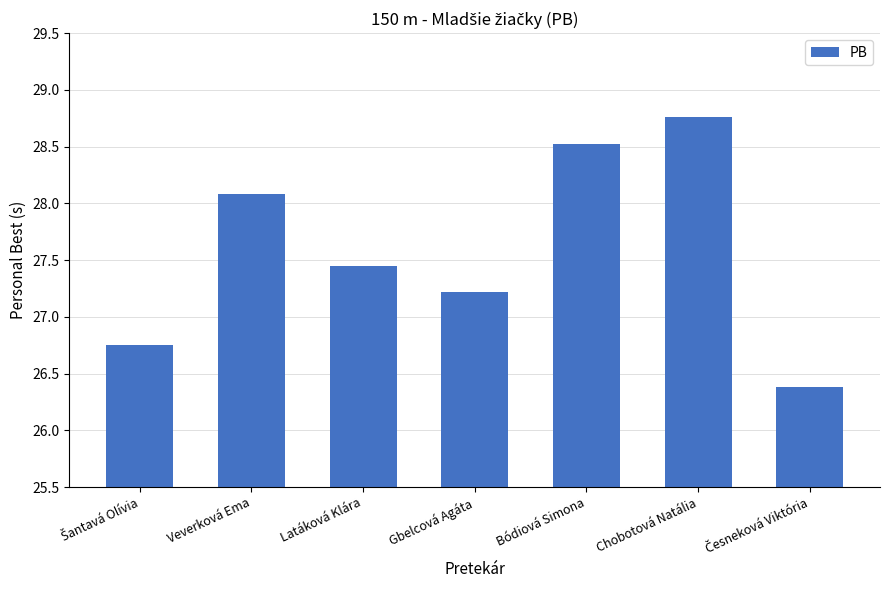

True or false: the data shows 10.6 at Latáková Klára.

False